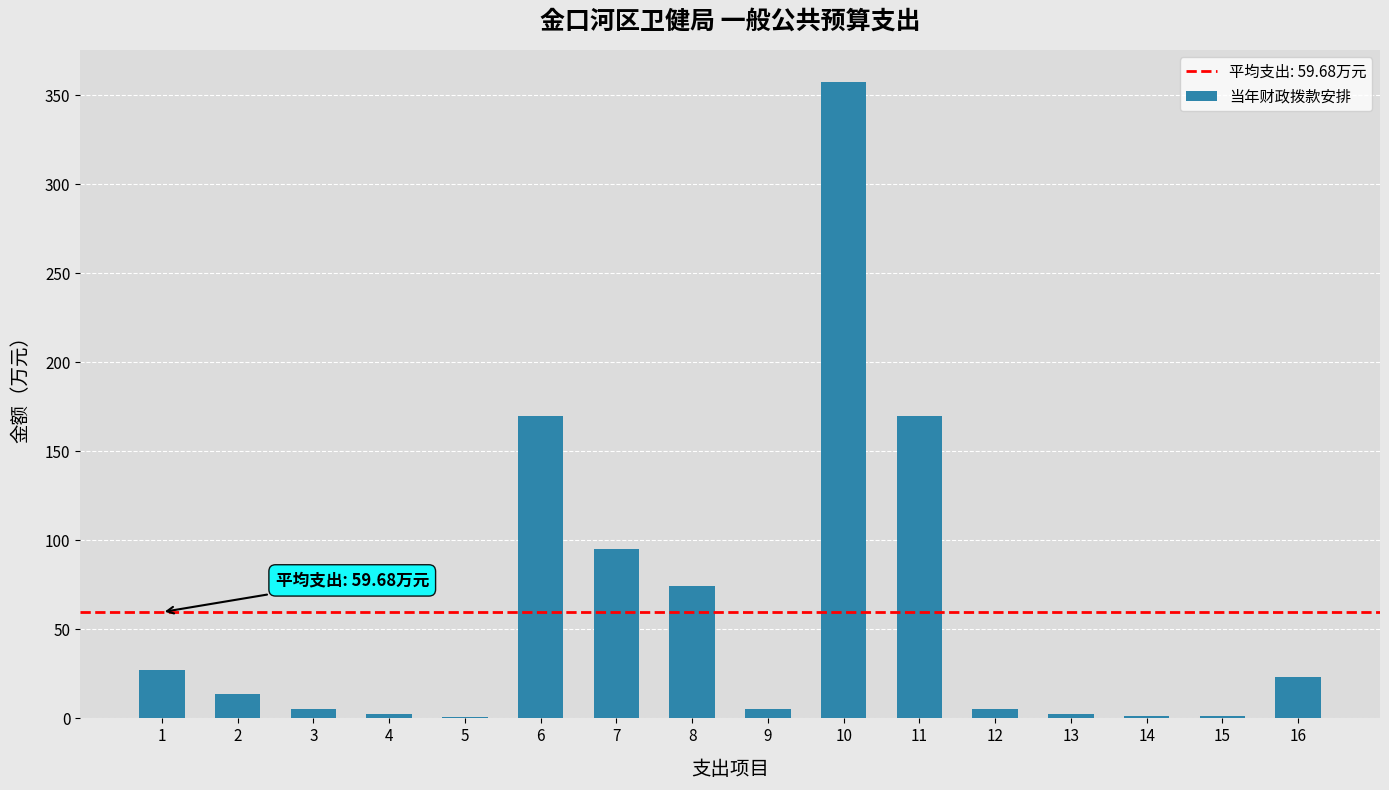

Which category has the highest value across all series?

10